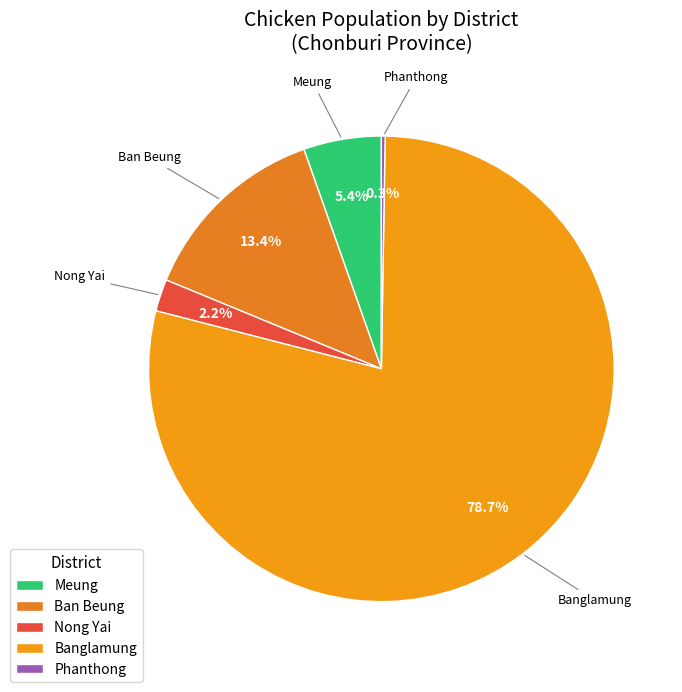

What is the largest slice in the pie chart?

Banglamung